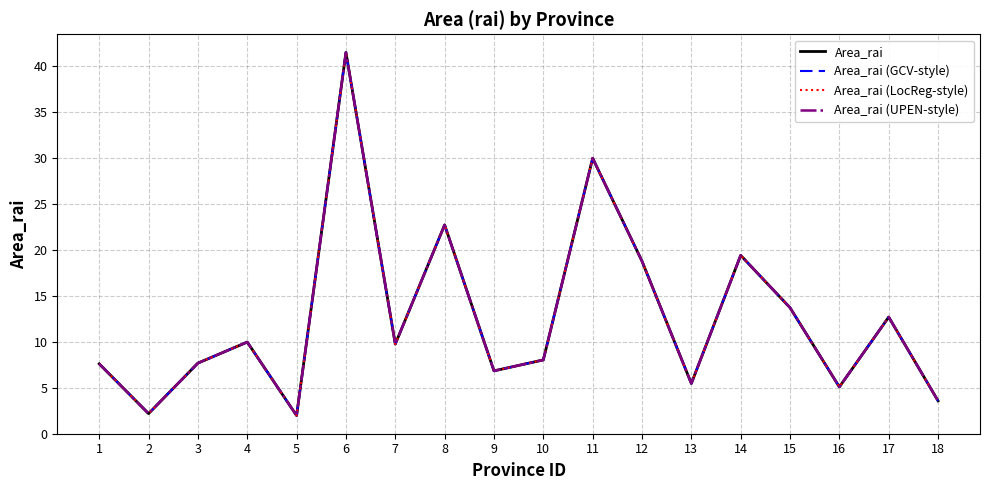

Is this an area chart (filled region under the line)?

No